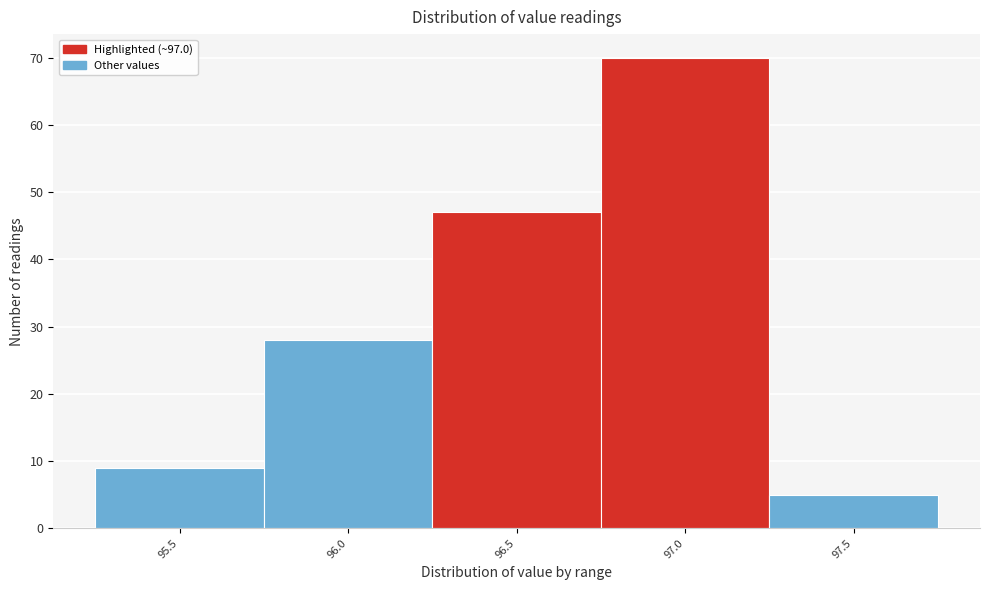

Reading left to right, list all the values displayed in this chart.

95.5=9	96.0=28	96.5=47	97.0=70	97.5=5